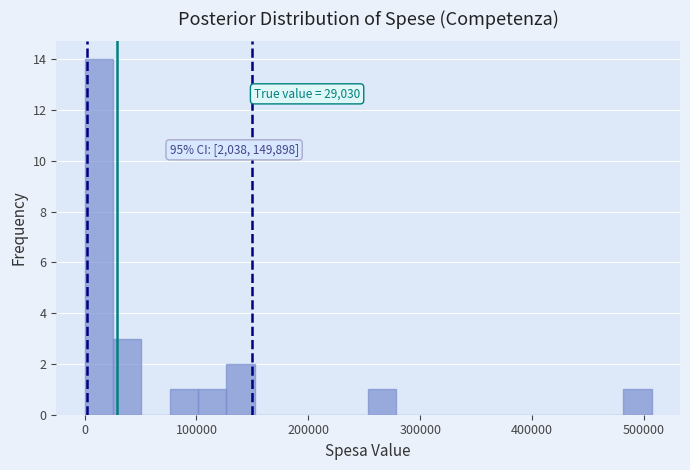

Around what value on the x-axis is the tallest bar? Give the approximate position of its centre, as read against the axis.

10000